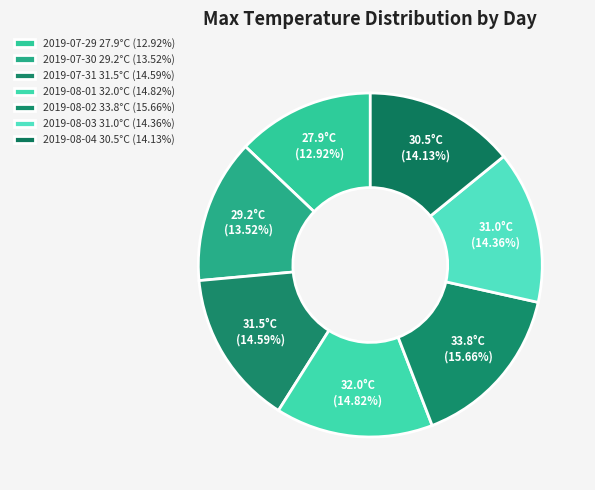

The 2019-07-30 slice represents 4% of the pie. True or false?

False